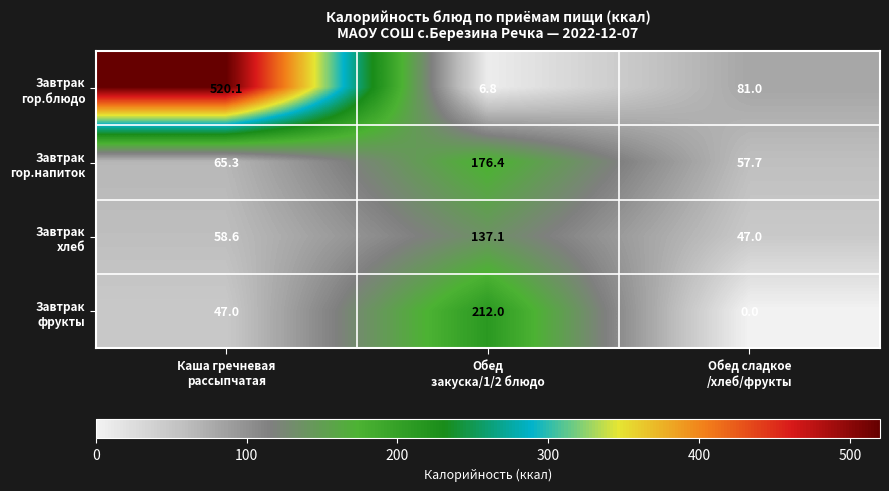

Count the number of categories in the chart.

3